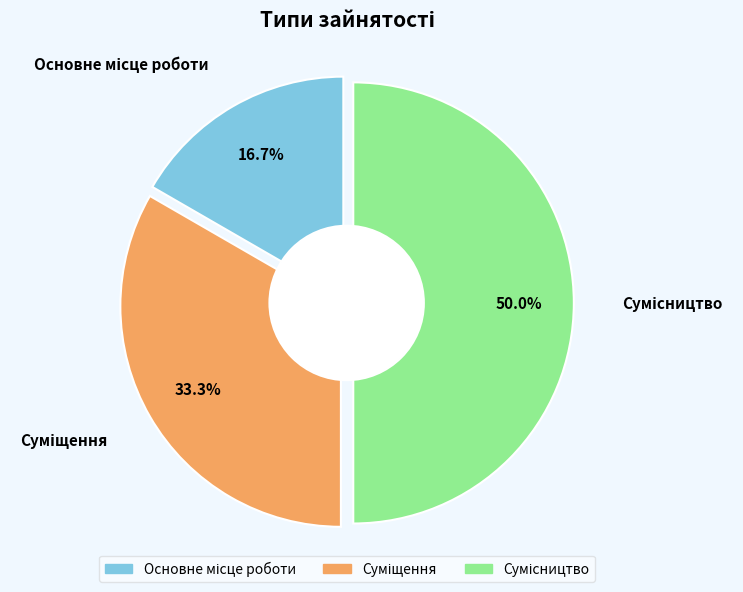

Rank the categories by value from lowest to highest.

Основне місце роботи, Суміщення, Сумісництво